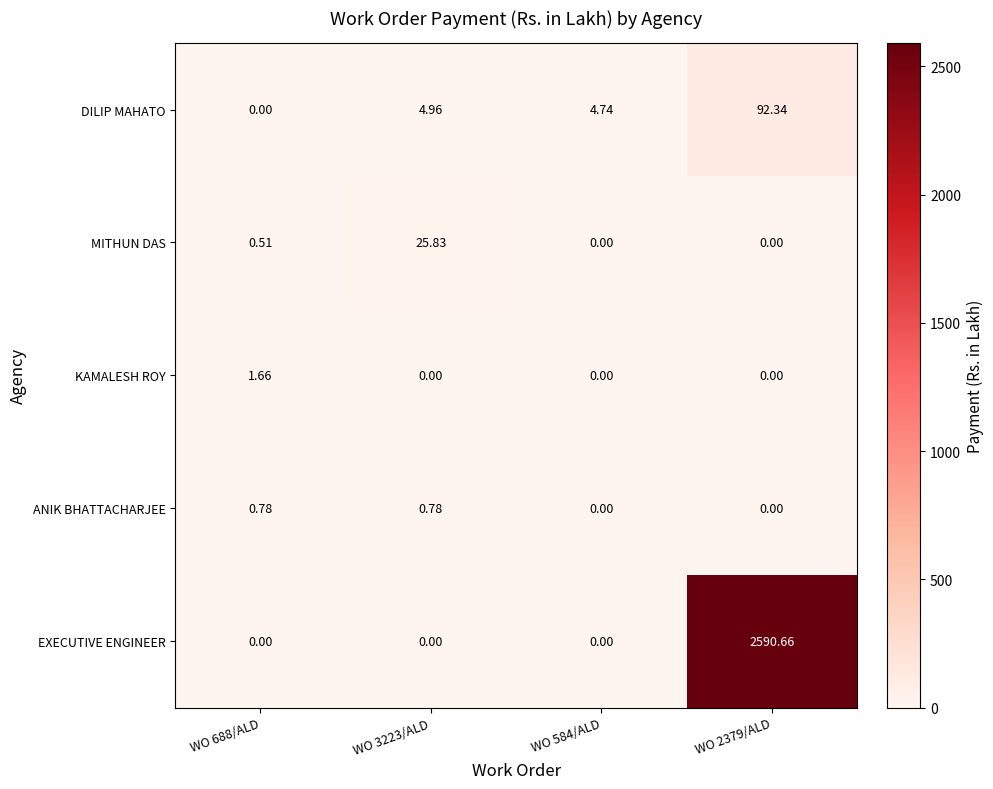

Between WO 688/ALD and WO 2379/ALD, which series saw the biggest shift?

EXECUTIVE ENGINEER